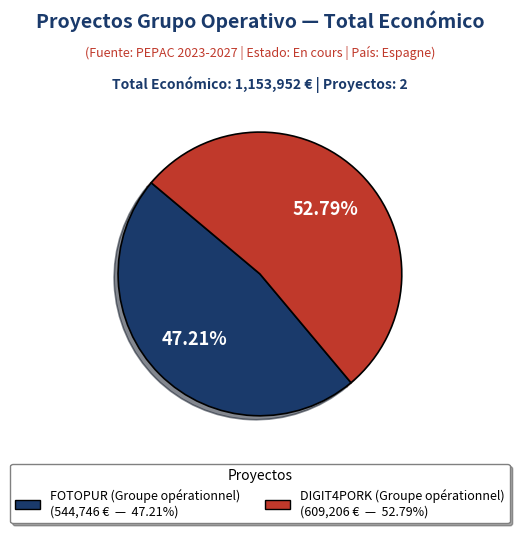

Count the number of slices in the pie.

2